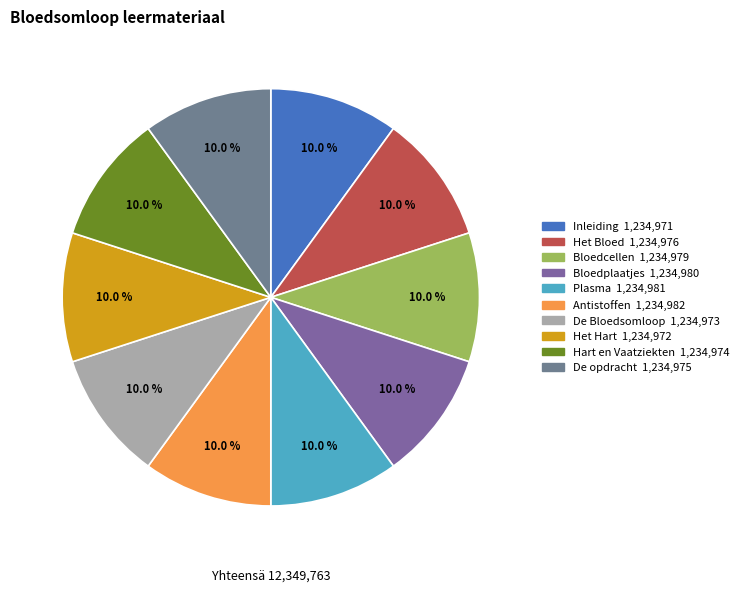

Does De opdracht account for over 50% of the chart?

No